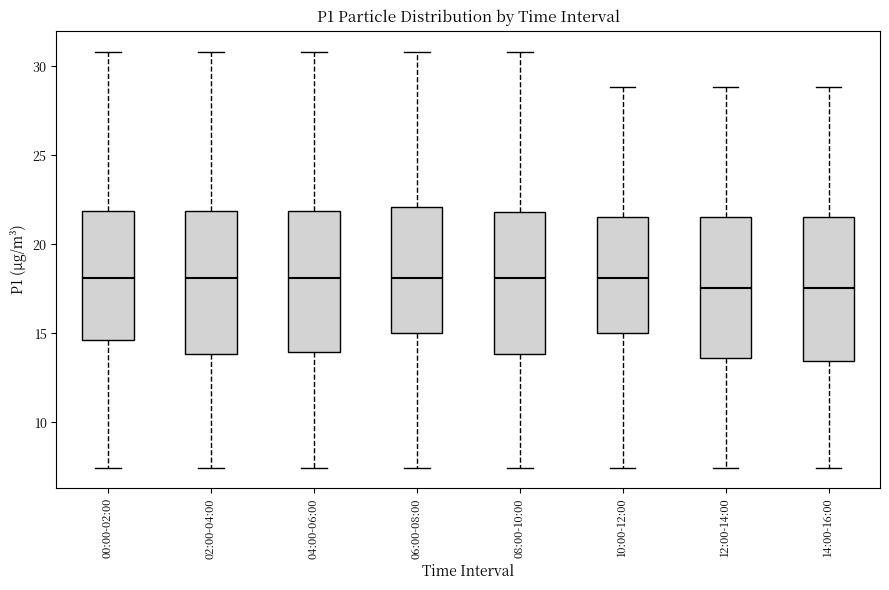

Reading left to right, read every box against the y-axis: the position of its median line, the range the box covers, and the ends of its whiskers. The values are not printed on the chart, so give them approximately, as read against the axis.

00:00-02:00: median 18.0, box 14.5 to 22.0, whiskers 7.5 to 31.0
02:00-04:00: median 18.0, box 14.0 to 22.0, whiskers 7.5 to 31.0
04:00-06:00: median 18.0, box 14.0 to 22.0, whiskers 7.5 to 31.0
06:00-08:00: median 18.0, box 15.0 to 22.0, whiskers 7.5 to 31.0
08:00-10:00: median 18.0, box 14.0 to 22.0, whiskers 7.5 to 31.0
10:00-12:00: median 18.0, box 15.0 to 21.5, whiskers 7.5 to 29.0
12:00-14:00: median 17.5, box 13.5 to 21.5, whiskers 7.5 to 29.0
14:00-16:00: median 17.5, box 13.5 to 21.5, whiskers 7.5 to 29.0